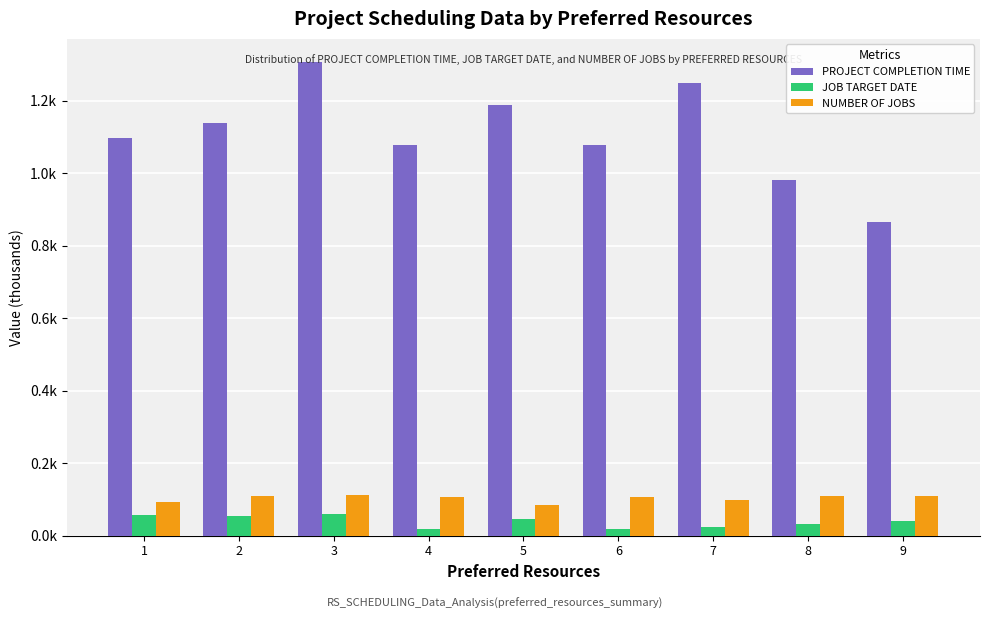

What are all the series names shown in the legend?

PROJECT COMPLETION TIME, JOB TARGET DATE, NUMBER OF JOBS